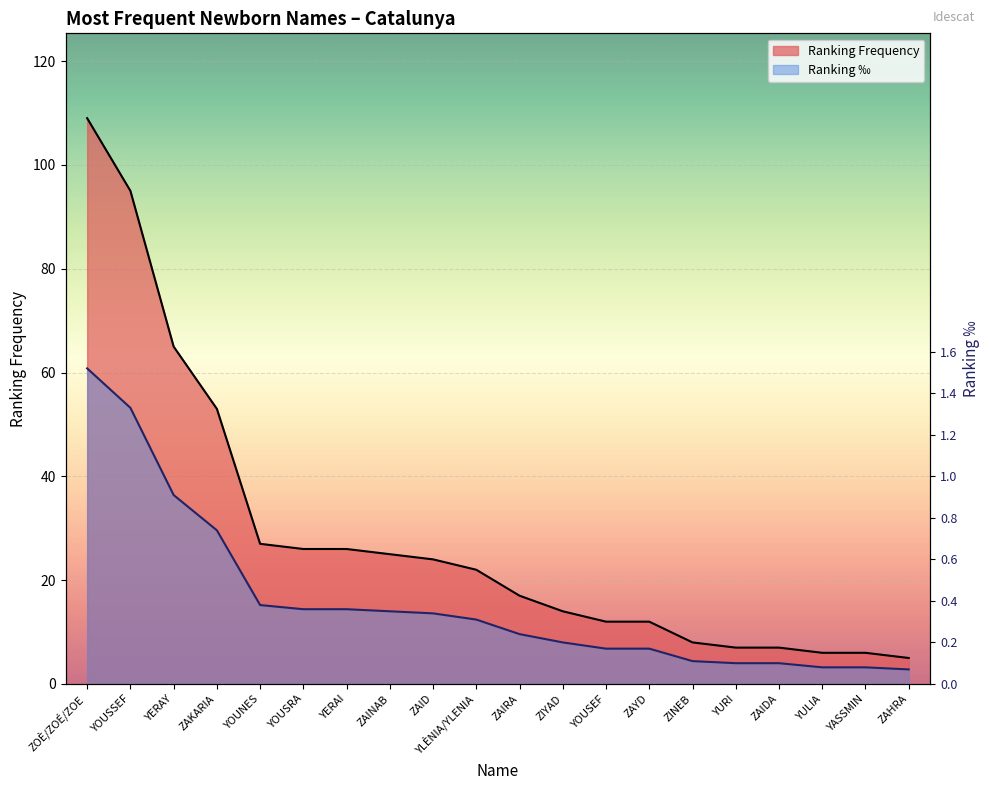

True or false: Ranking Frequency and Ranking ‰ intersect in this chart.

False